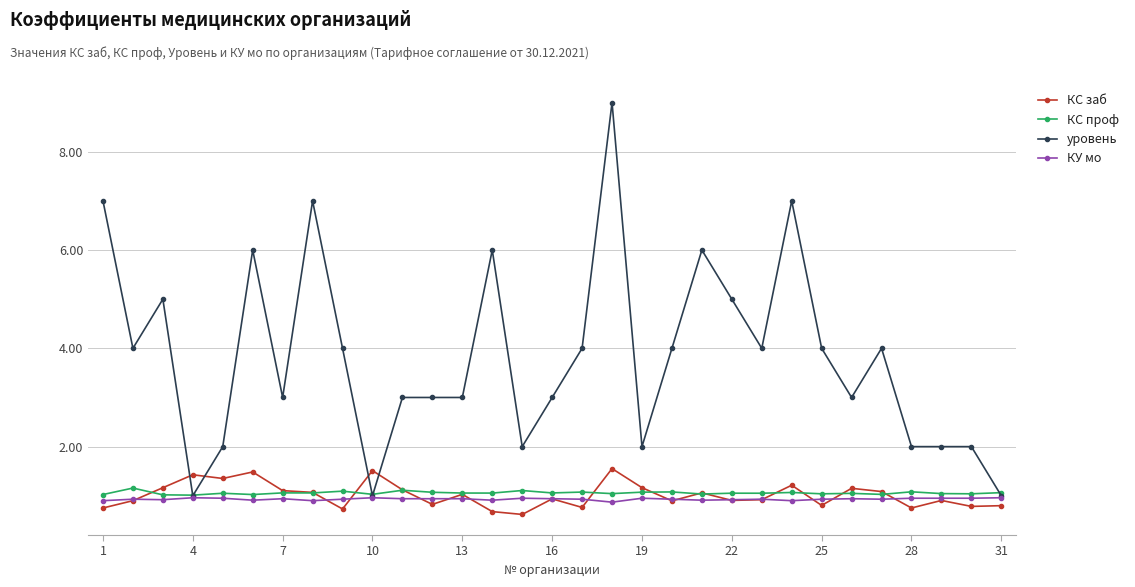

True or false: уровень has more than 0 interior local peaks.

True